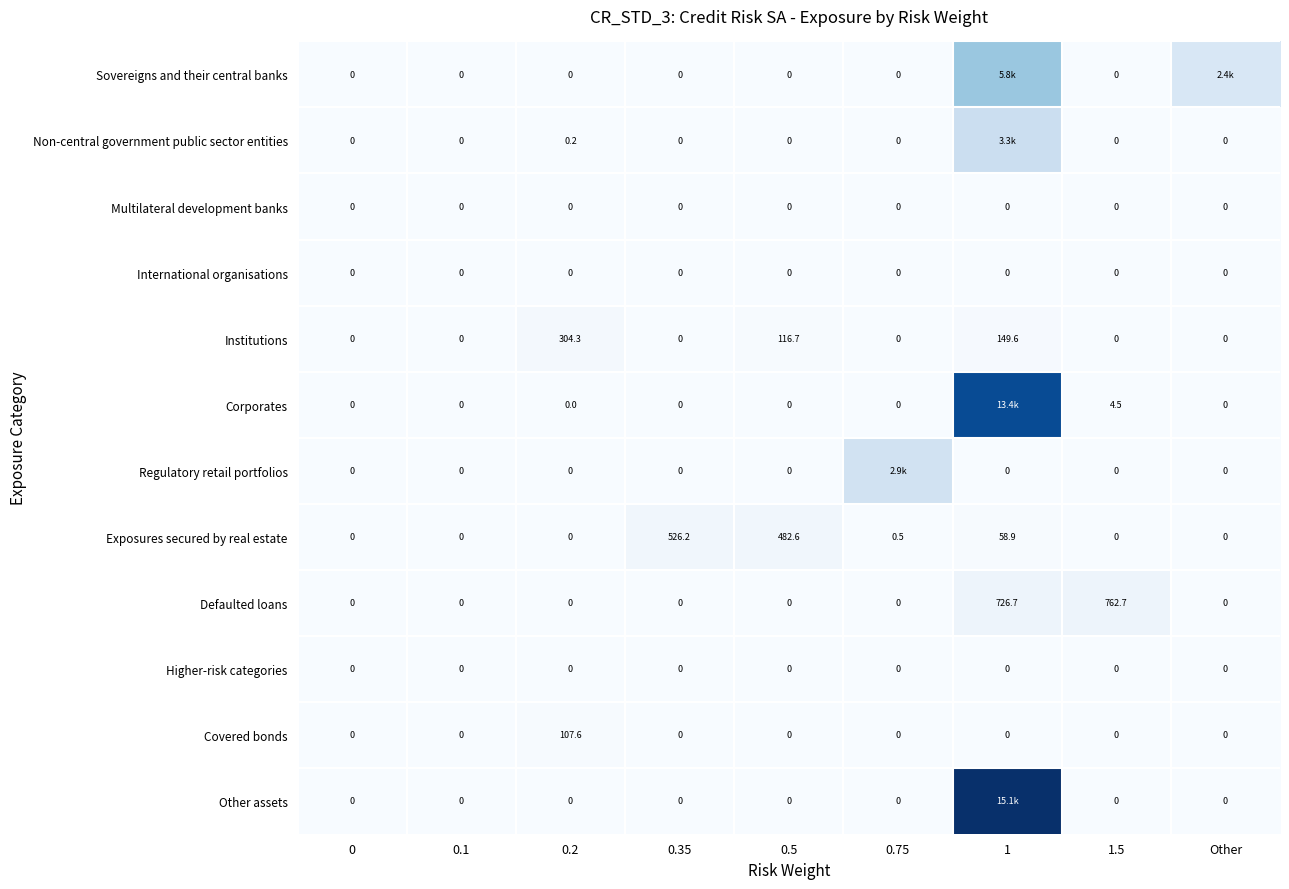

Which series changed the most between 0.35 and 0.5?

Institutions